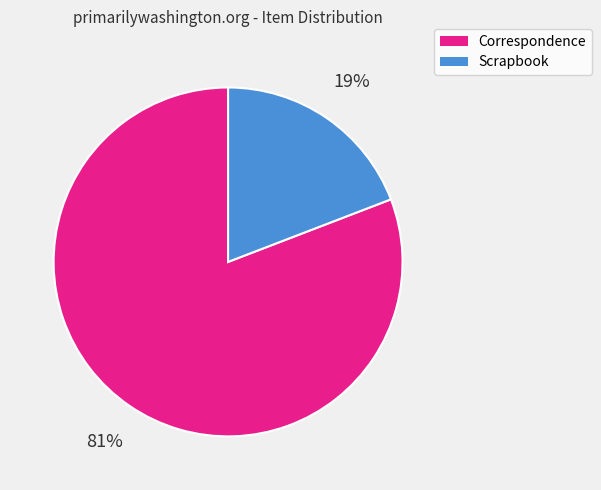

Combined, do Correspondence and Scrapbook account for over 50%?

Yes